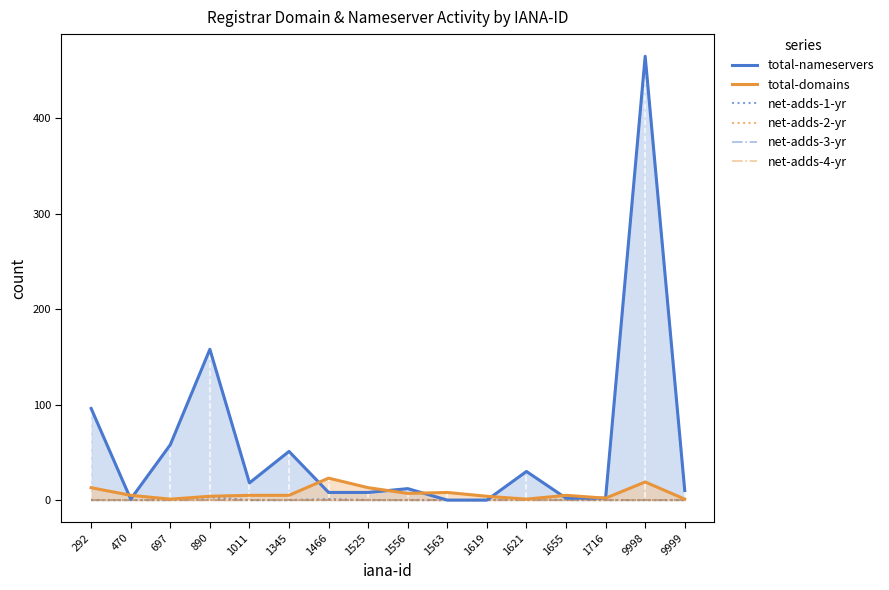

Is it true that total-domains equals 7 at 1619?

False